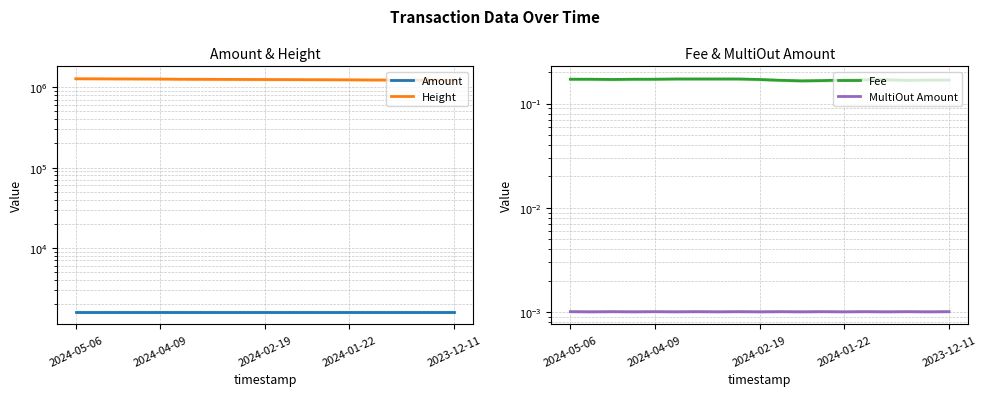

What is the average value of the Fee series?

0.2